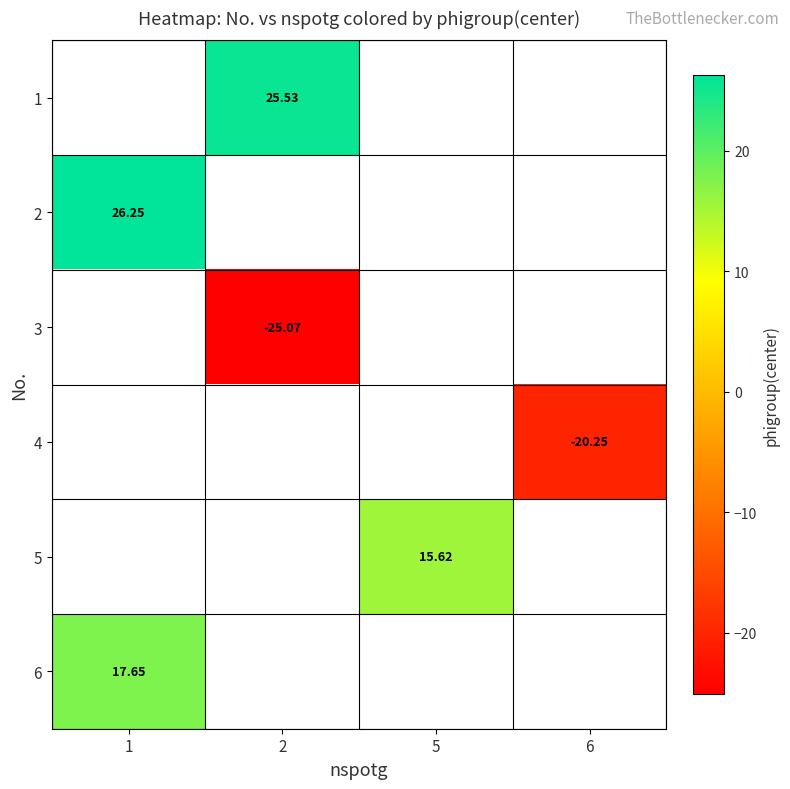

Is the value of 2 at 1 greater than the value of 6 at 1?

Yes